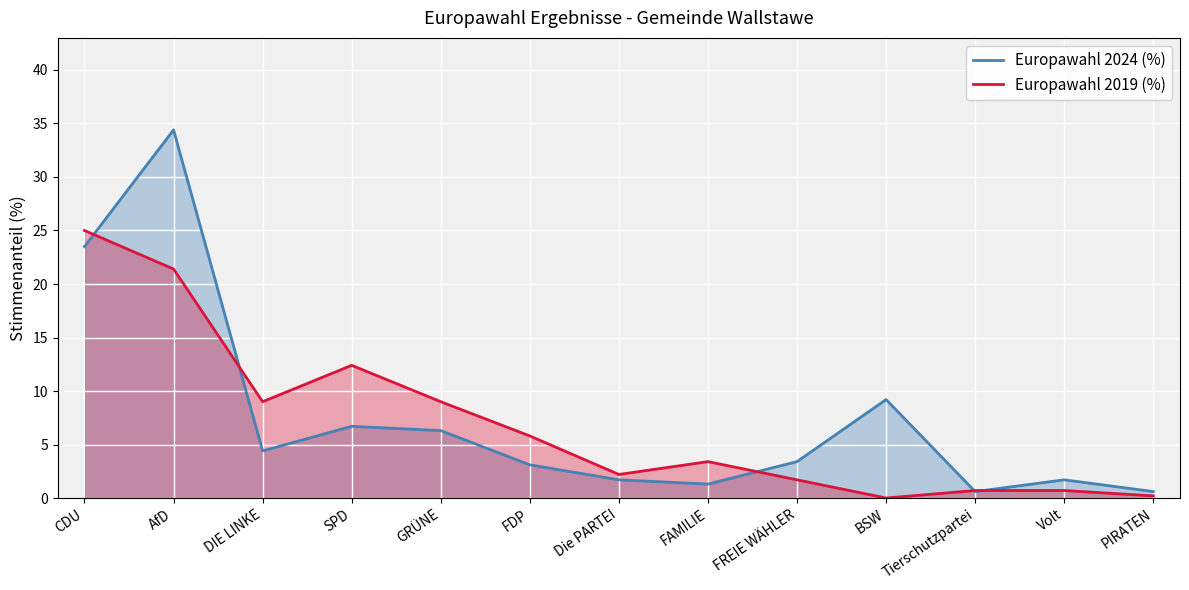

What are all the series names shown in the legend?

Europawahl 2024 (%), Europawahl 2019 (%)